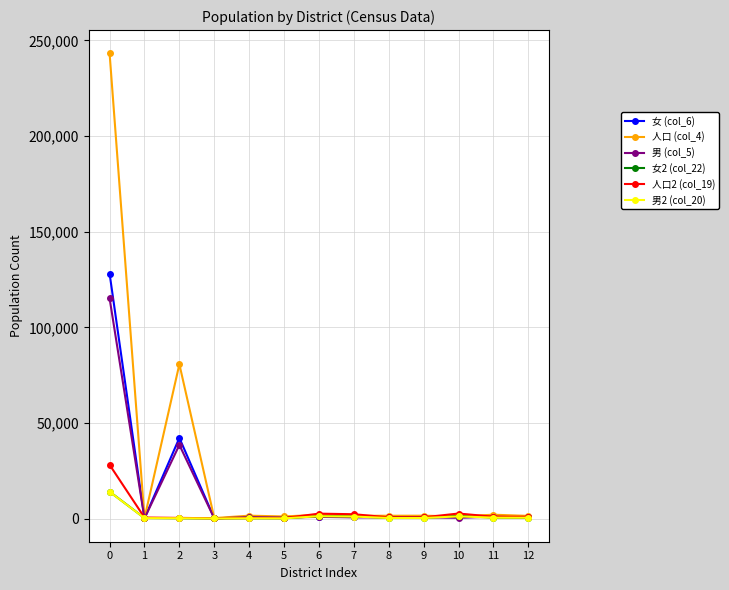

What is the maximum value shown in the chart?

243223